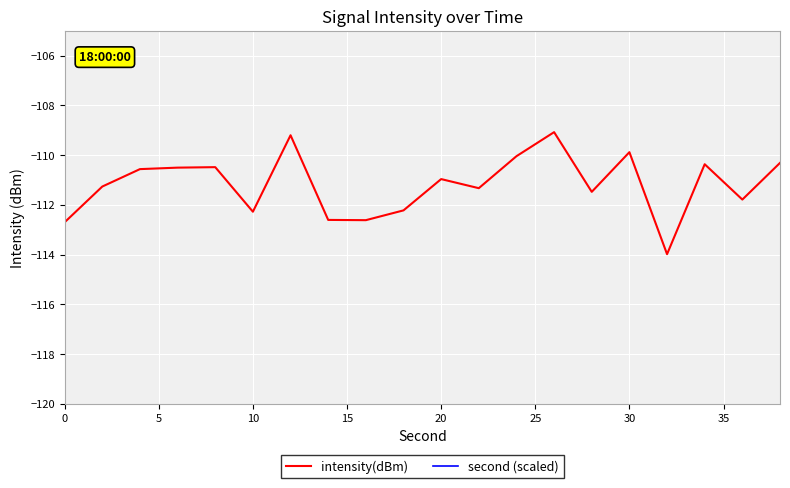

What are all the series names shown in the legend?

intensity(dBm), second (scaled)